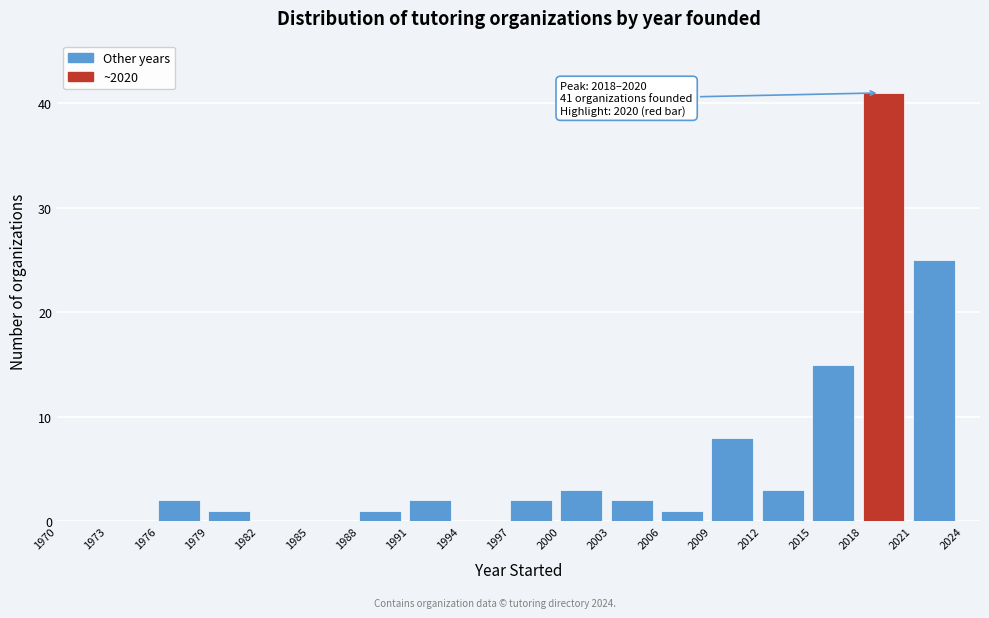

Which range on the x-axis has the tallest bar?

2018 to 2021